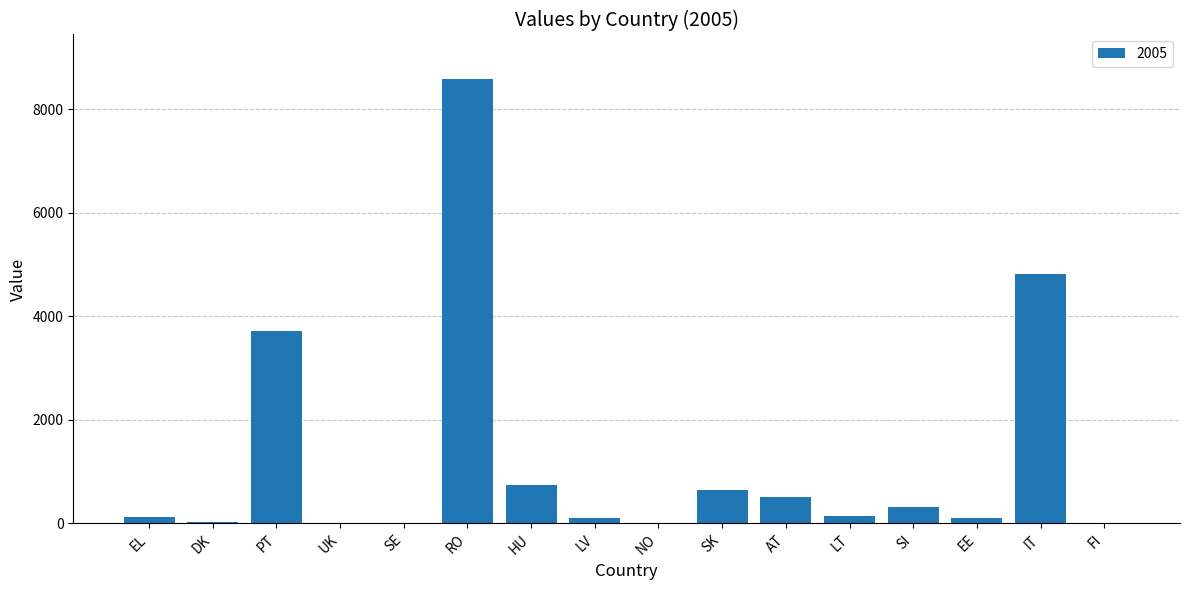

Between IT and AT, which is larger?

IT